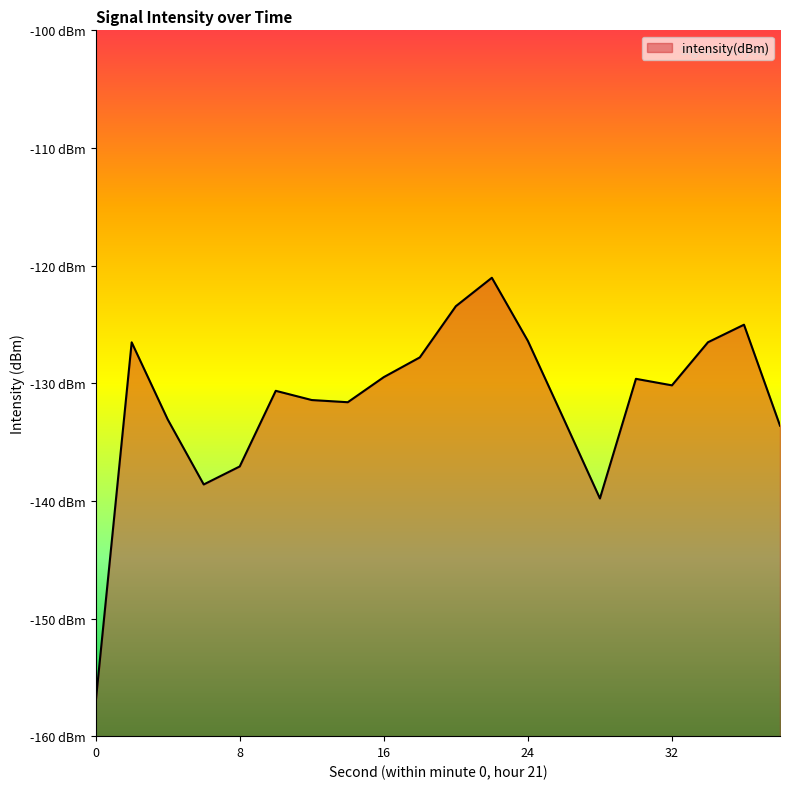

List the labels in order of value, smallest first.

0, 28, 6, 8, 38, 4, 26, 14, 12, 10, 32, 30, 16, 18, 2, 34, 24, 36, 20, 22